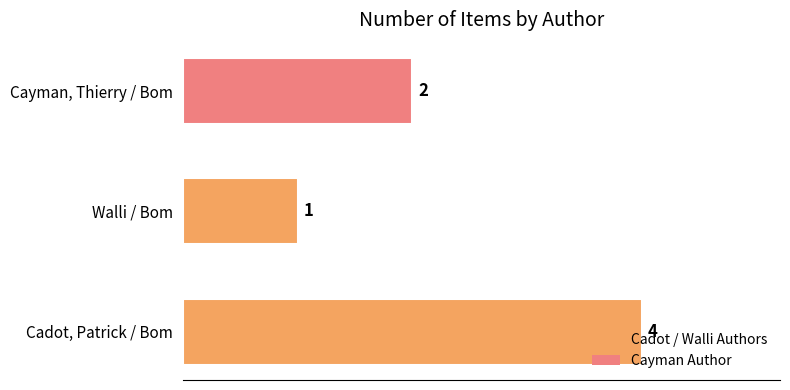

The value at Cadot, Patrick / Bom is 2. True or false?

False